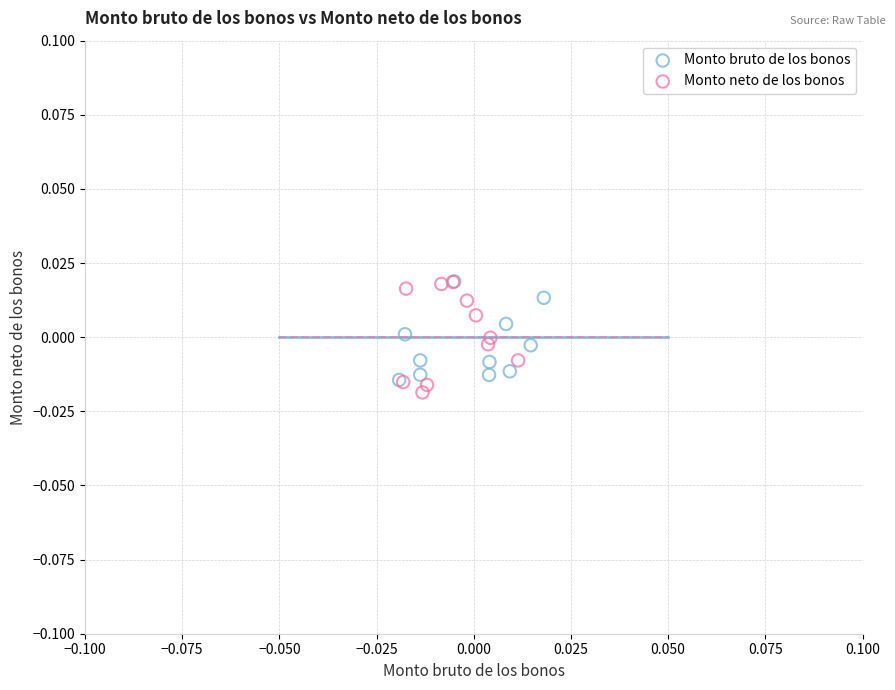

What are all the series names shown in the legend?

Monto bruto de los bonos, Monto neto de los bonos